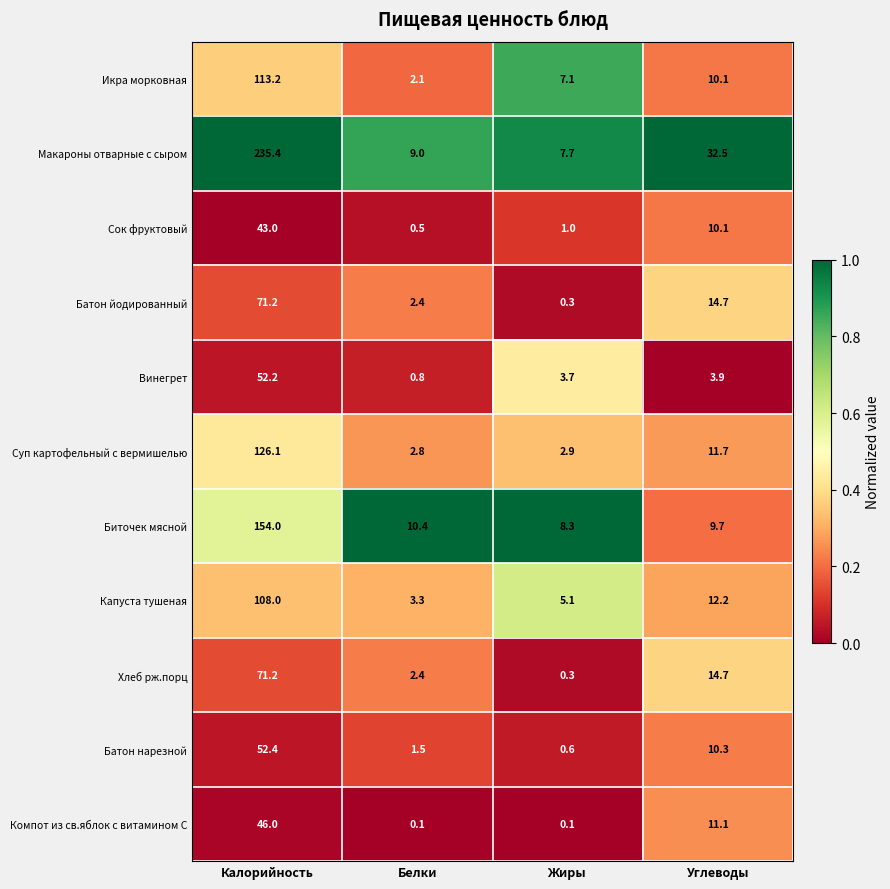

Between Белки and Жиры, which series saw the biggest shift?

Икра морковная